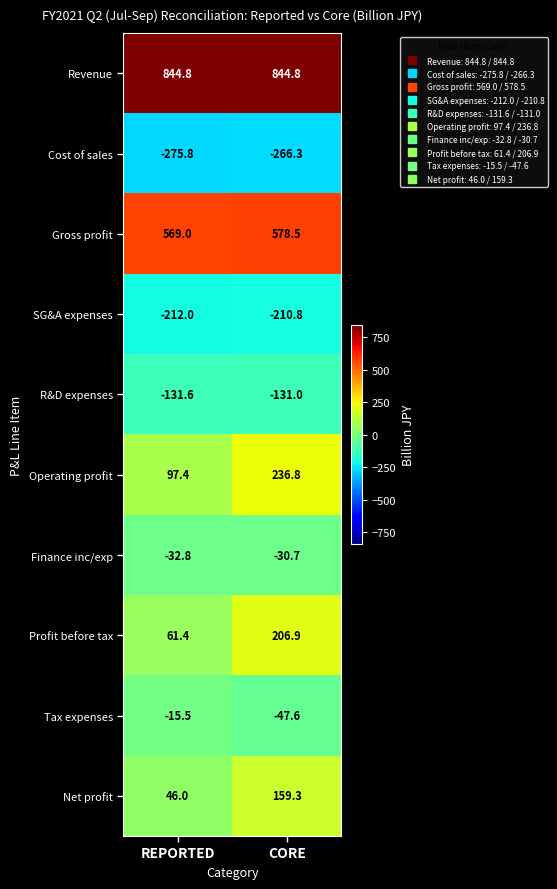

What is the difference between the highest and lowest values at REPORTED?

1120.6